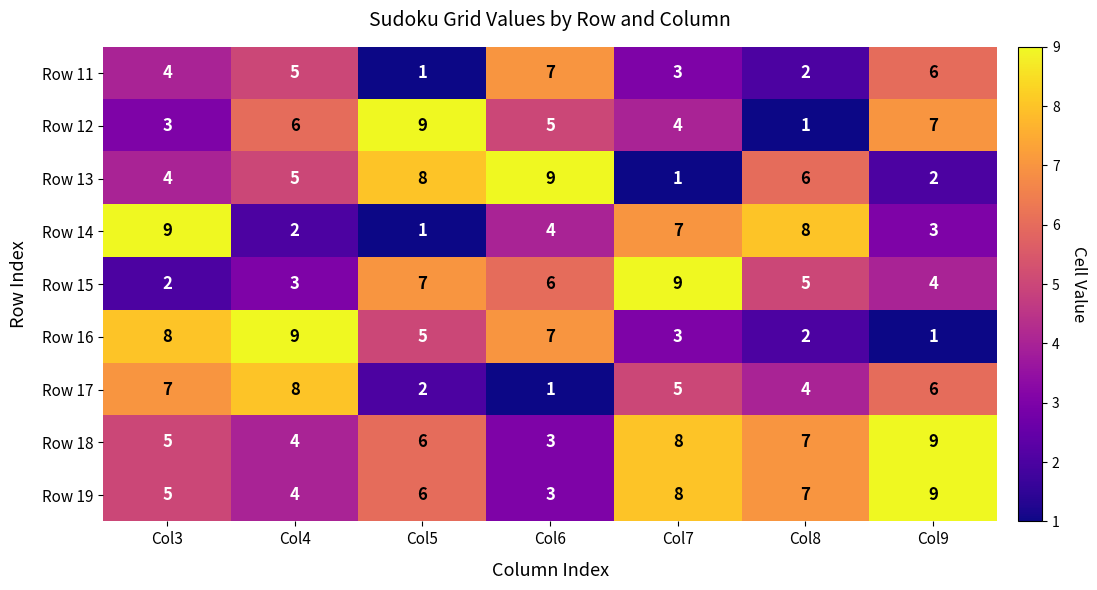

What is the difference between the maximum and second lowest values in the Row 16 series?

7